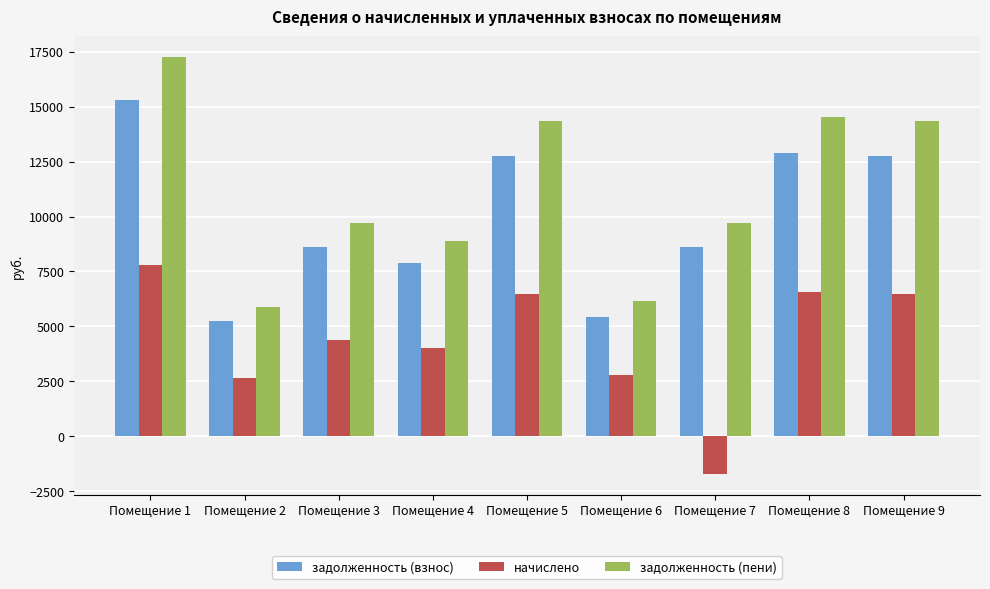

Between Помещение 6 and Помещение 9, which series saw the biggest shift?

задолженность (пени)